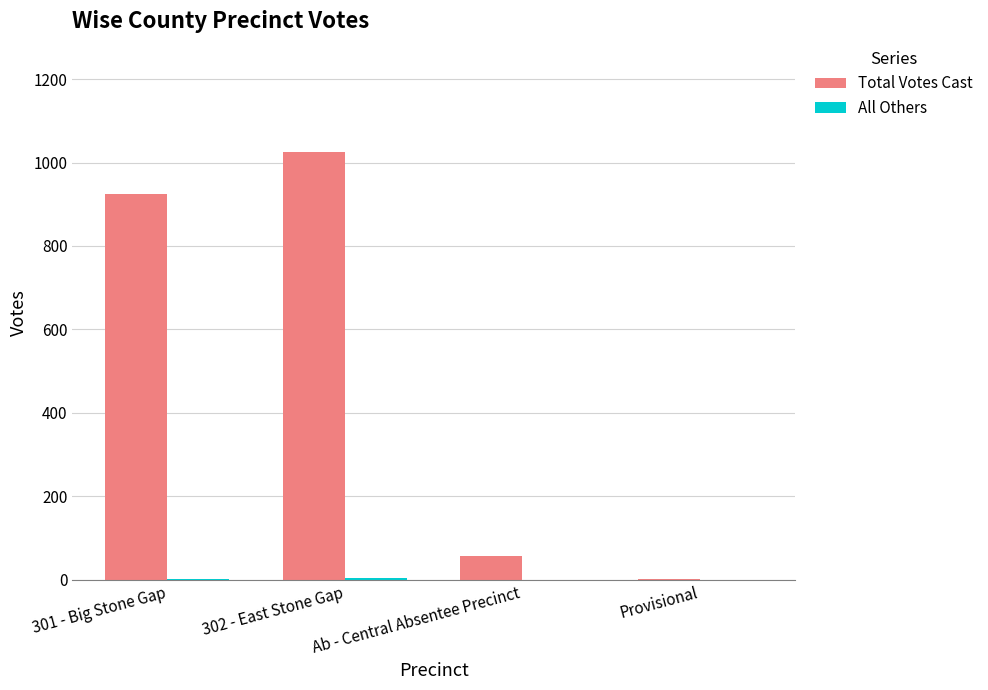

Does the chart contain stacked bars?

No